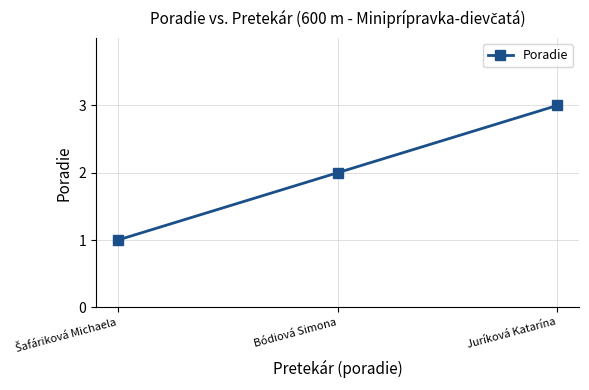

What is the maximum value shown in the chart?

3